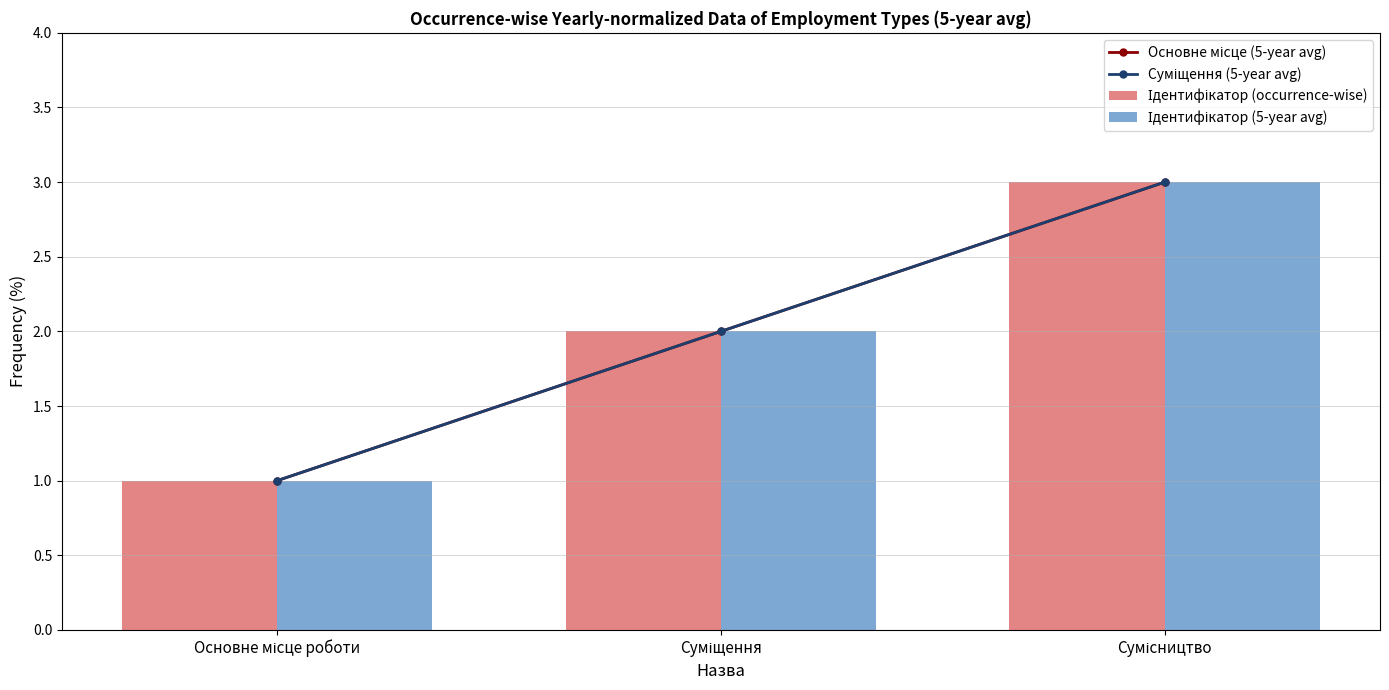

What is the total value across all series at Суміщення?

8